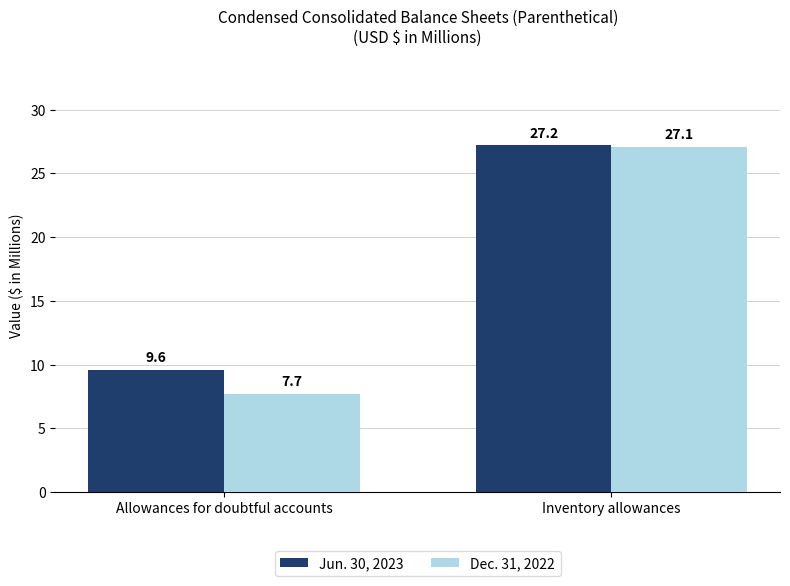

Where is Jun. 30, 2023 nearest to the value 18?

Allowances for doubtful accounts